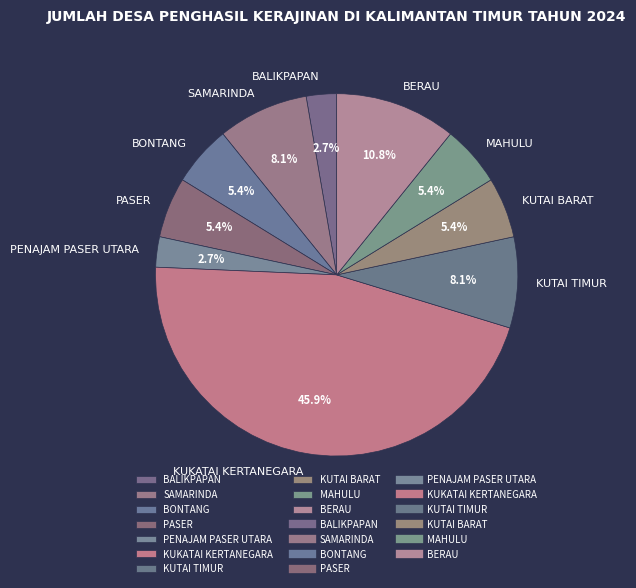

What portion of the pie excludes MAHULU?

94.6%